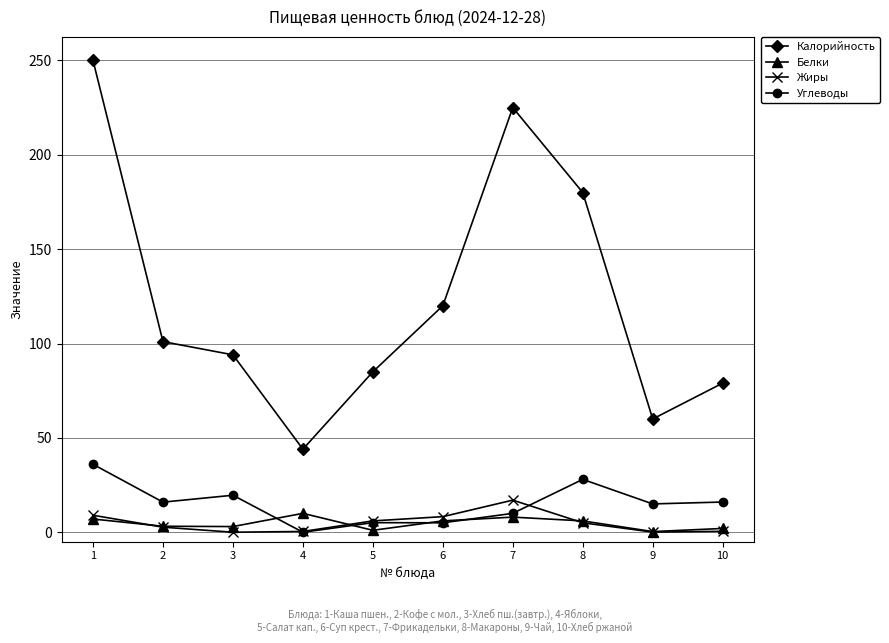

Rank the series by their maximum value, from lowest to highest.

Белки, Жиры, Углеводы, Калорийность